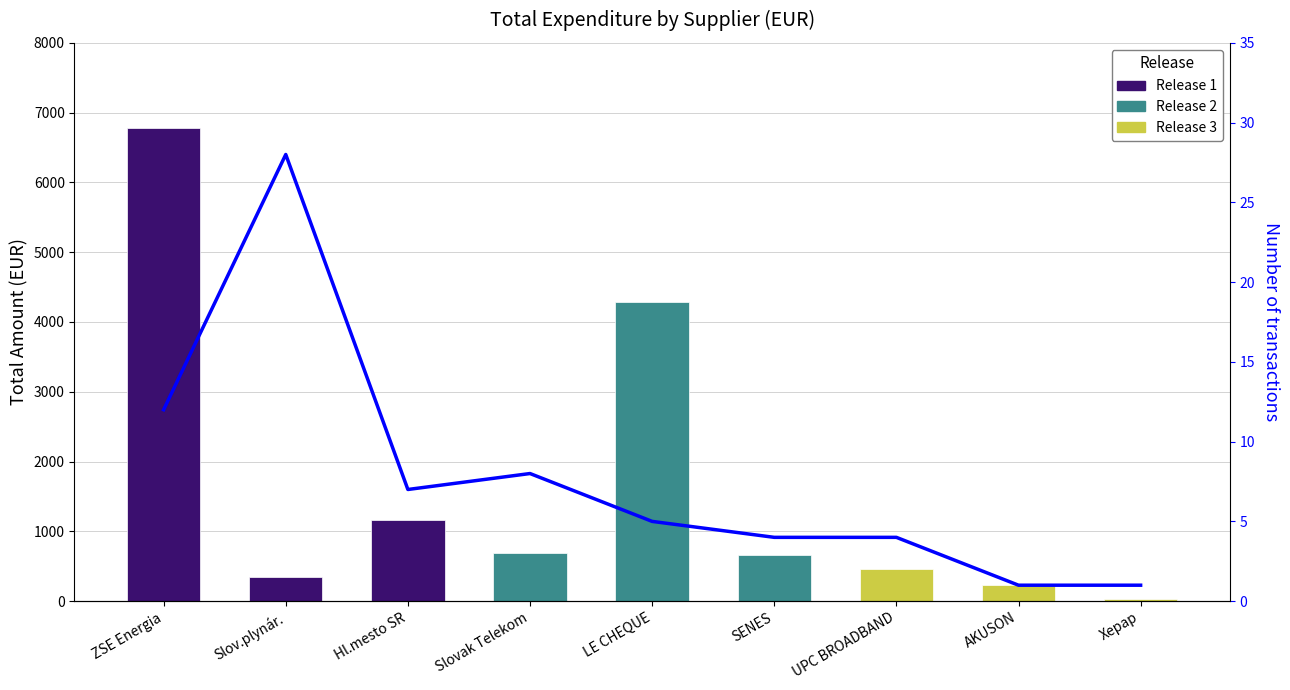

What is the change in value from Slov.plynár. to SENES?

-24